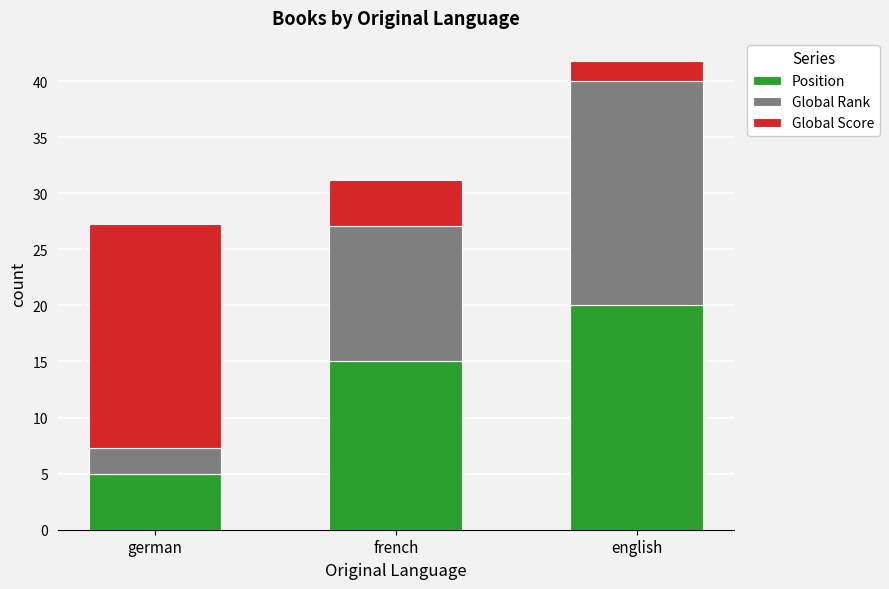

What is the difference between the Position values at french and german?

10.0